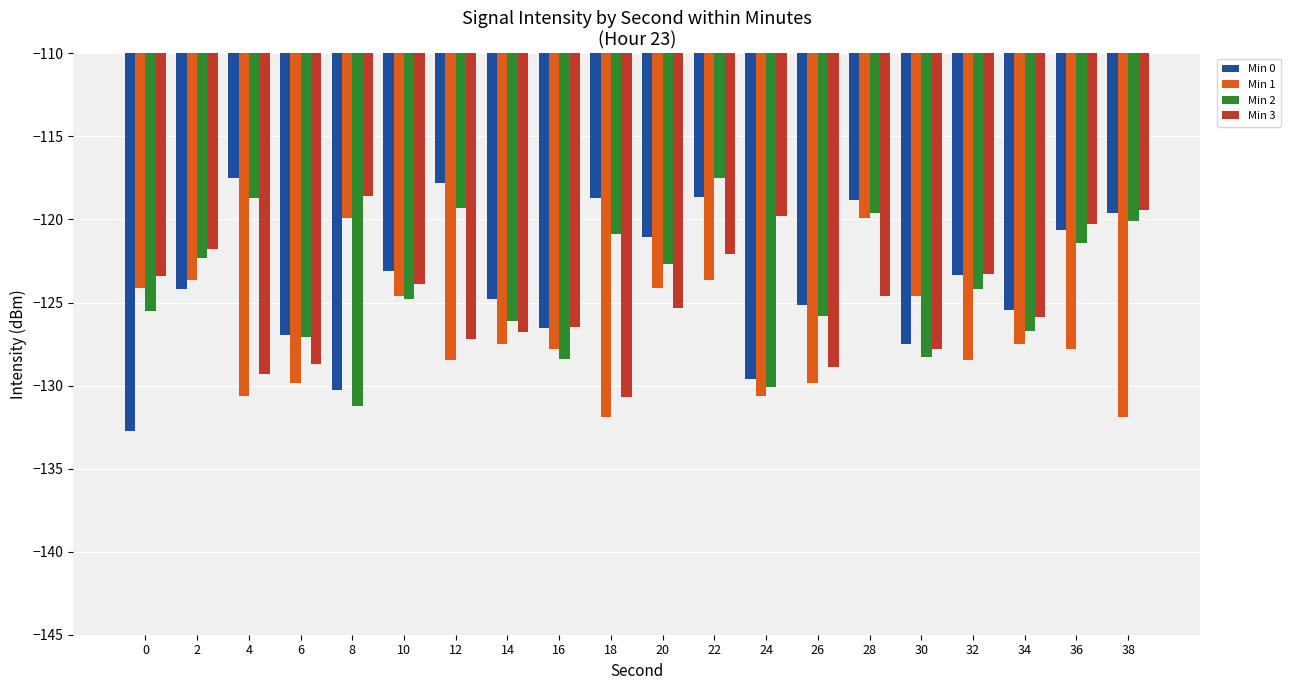

What is the total value across all series at 22?

-481.9